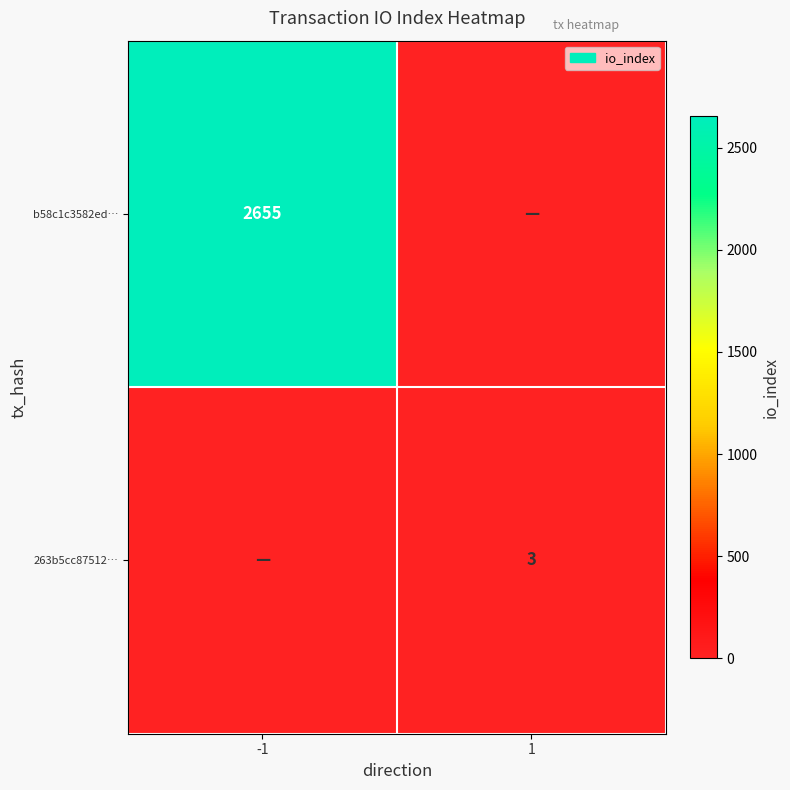

Which has a higher value, -1 or 1?

-1